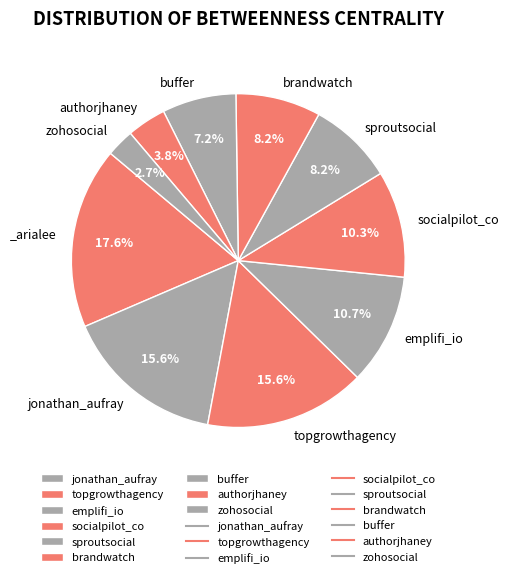

To the nearest percent, what is the average slice percentage?

10%